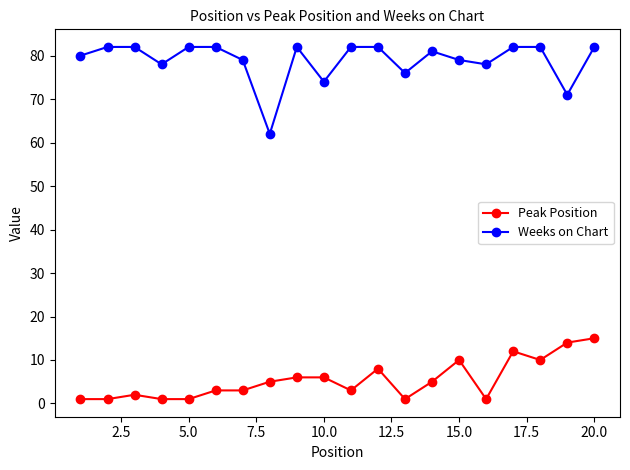

How many lines are shown in the chart?

2